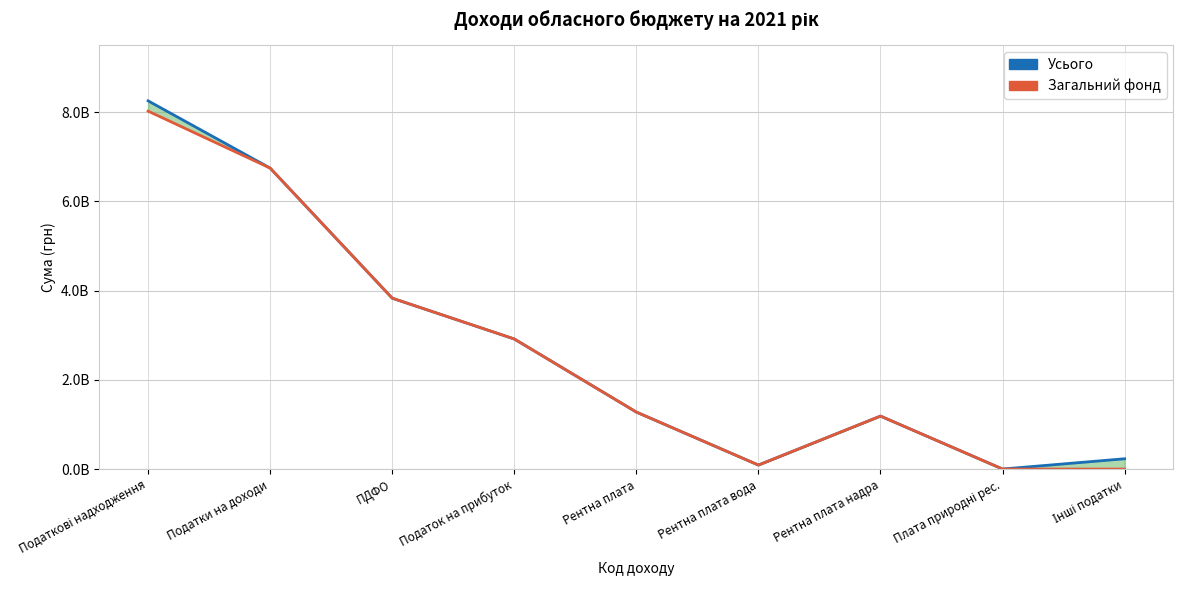

What position from the right is Податок на прибуток?

6